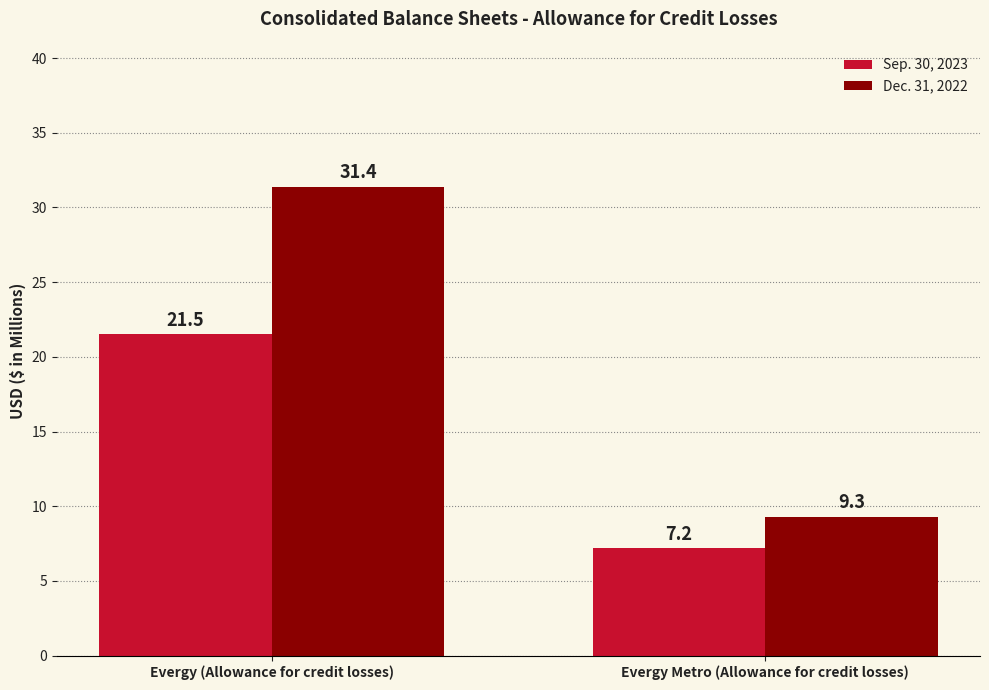

At which label does Dec. 31, 2022 reach its minimum?

Evergy Metro (Allowance for credit losses)